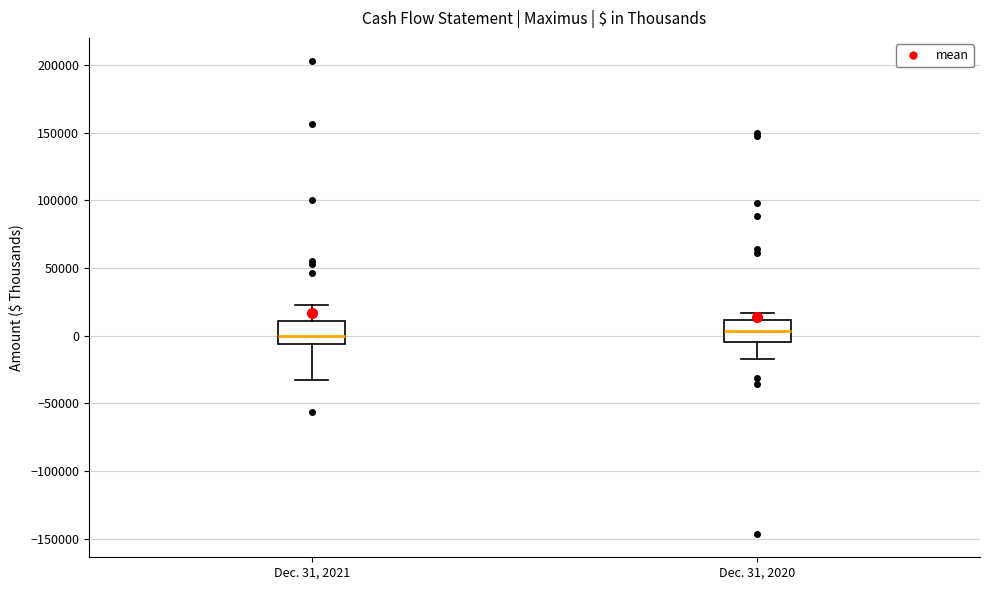

Reading left to right, transcribe this box plot: for each box, give where its median line is, the range the box spans, and where its two whiskers end, as read against the y-axis. The values are not printed on the chart, so give them approximately, as read against the axis.

Dec. 31, 2021: median 0, box -5000 to 10000, whiskers -30000 to 20000
Dec. 31, 2020: median 5000, box -5000 to 10000, whiskers -15000 to 15000